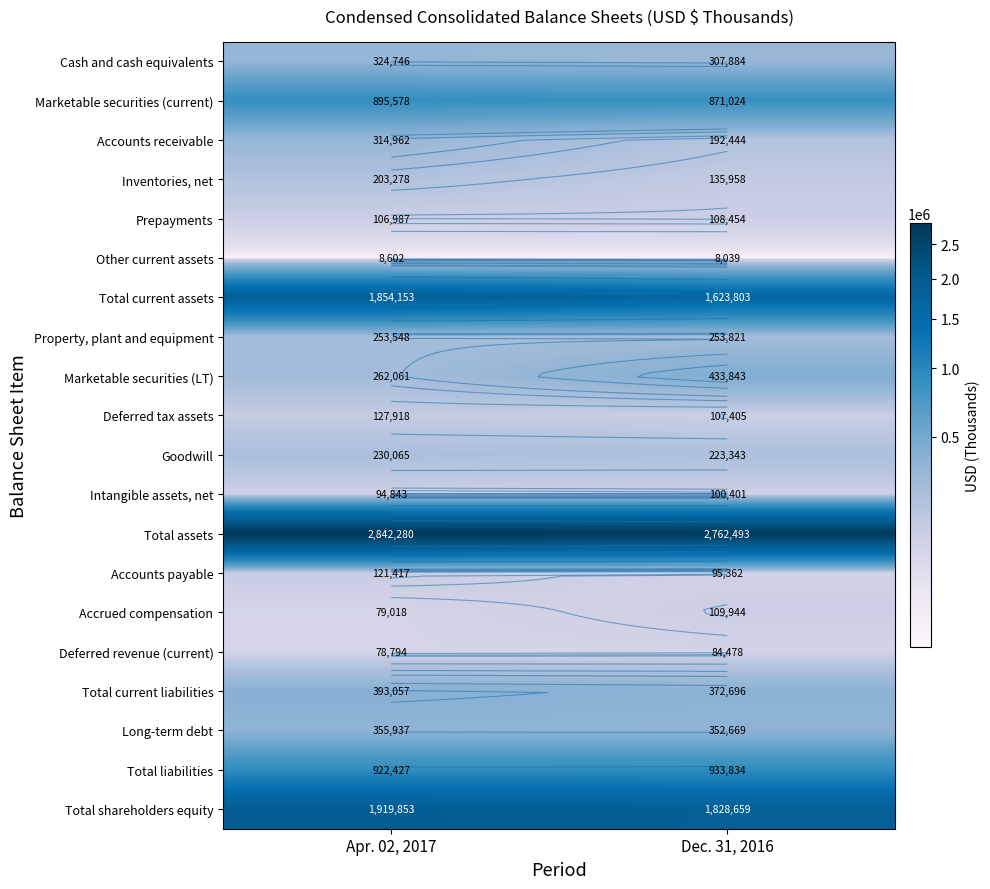

The value of Other current assets at Apr. 02, 2017 is 8602. True or false?

True